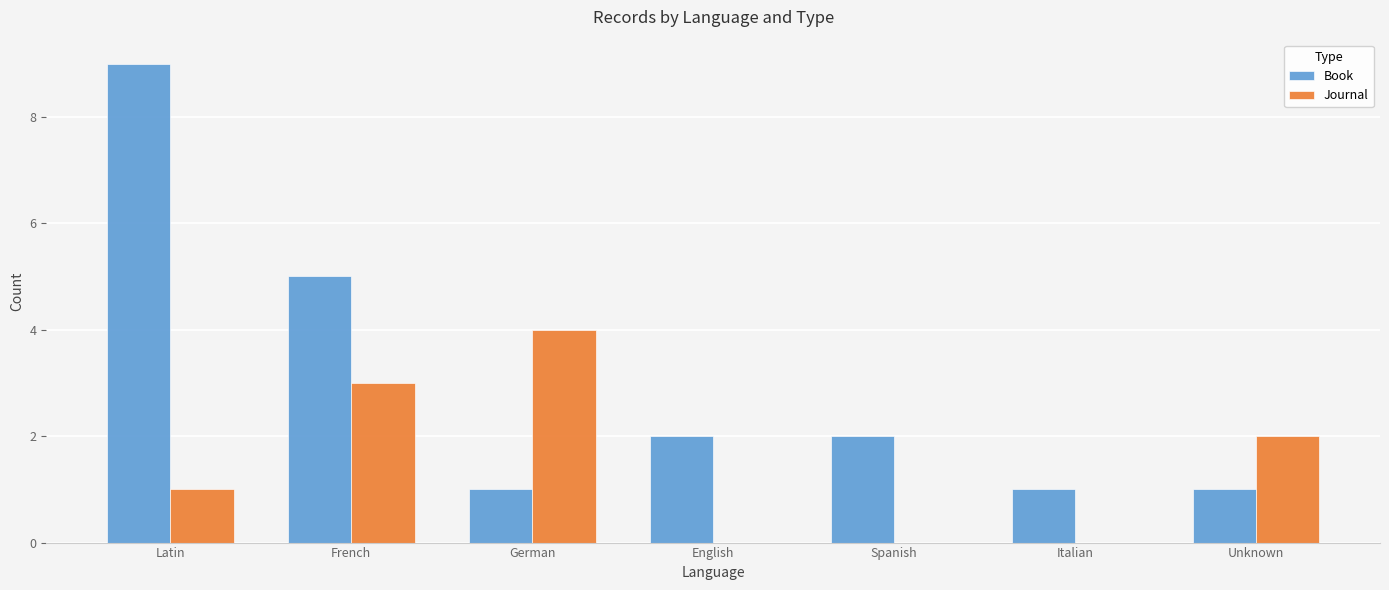

What is the maximum value for Journal?

4